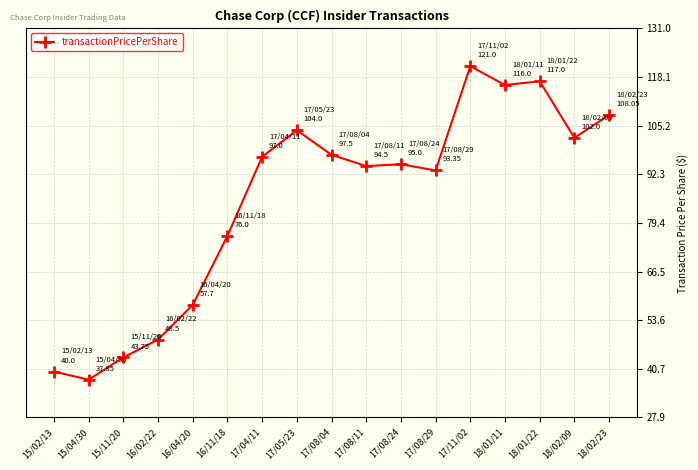

Which has a higher value, 18/01/22 or 17/08/04?

18/01/22